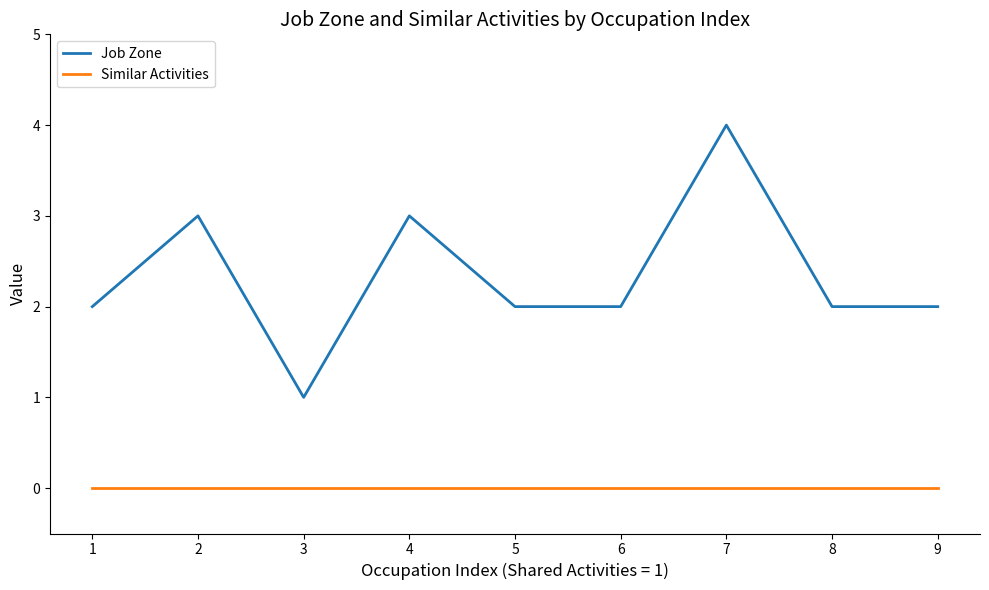

How many categories are shown in the chart?

9